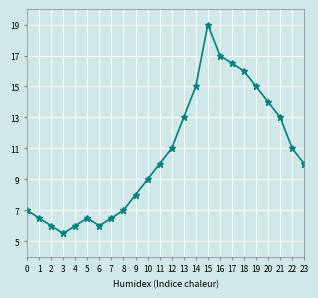

What is the sum of the values at 15 and 6?

25.0